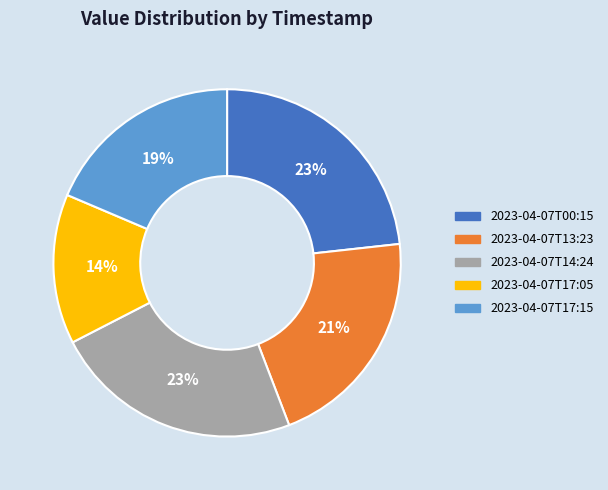

Is it true that 2023-04-07T00:15 is 23% of the pie?

True